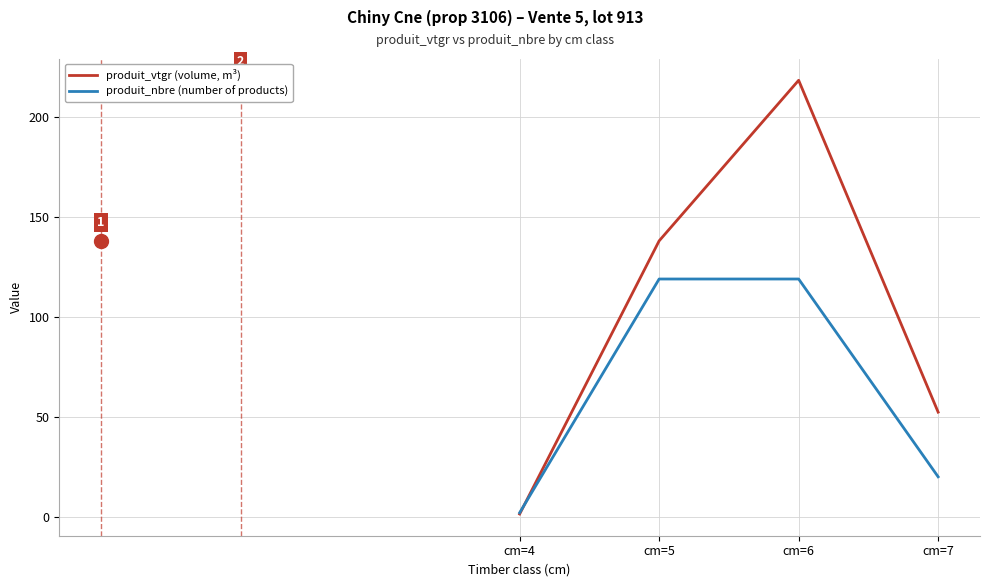

List the labels in order of produit_vtgr (volume, m³) value, smallest first.

cm=4, cm=7, cm=5, cm=6